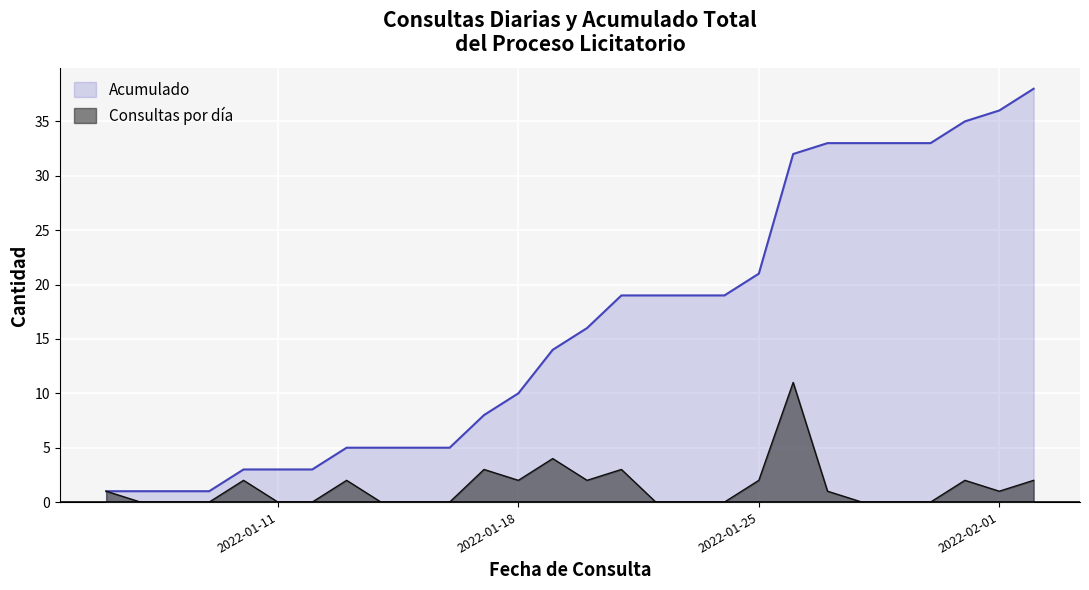

List the series in order of their peak value, lowest first.

Consultas por día, Acumulado